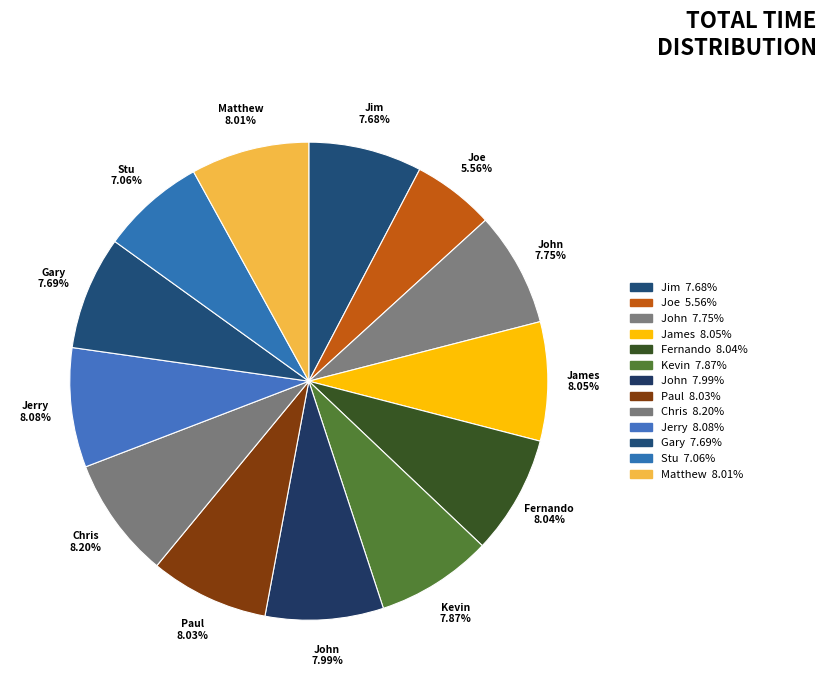

How many slices are in this pie chart?

13